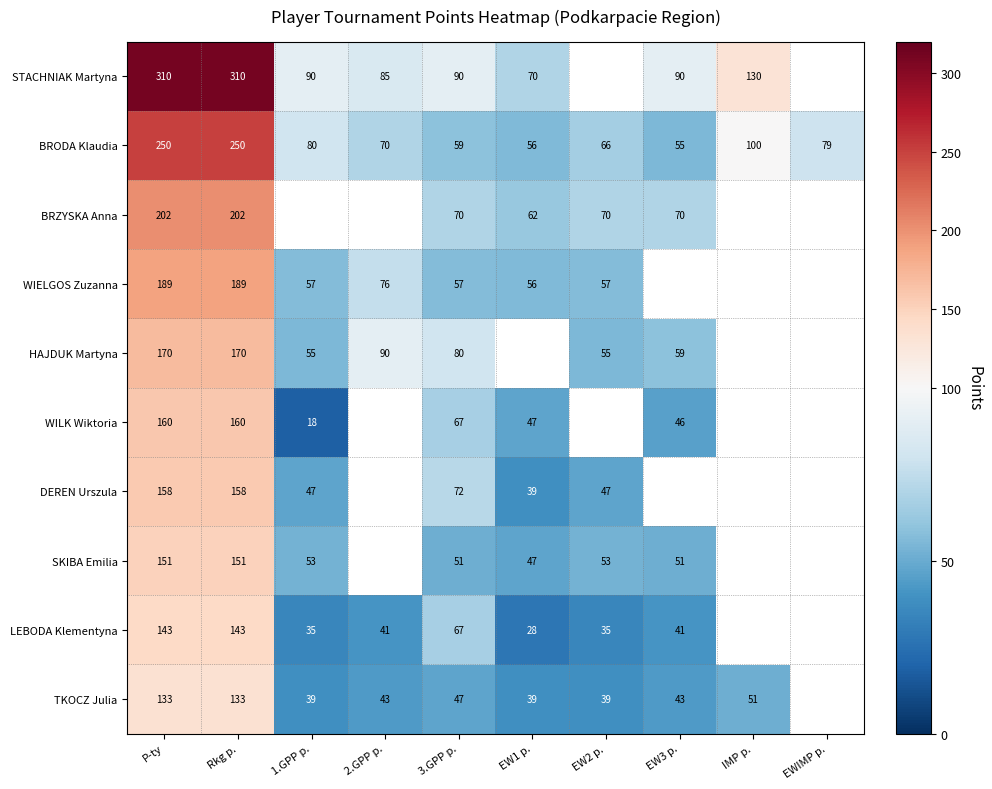

What is the difference between the maximum and minimum values in the BRODA Klaudia series?

195